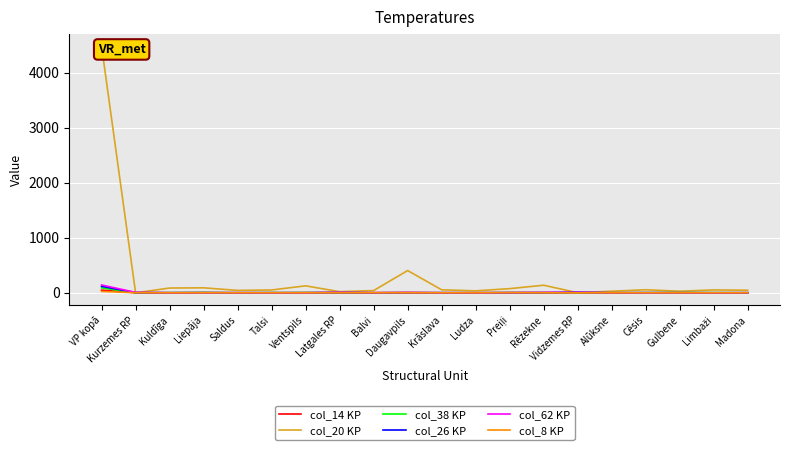

What is the value of the col_20 KP point at the 7th from the left?

126